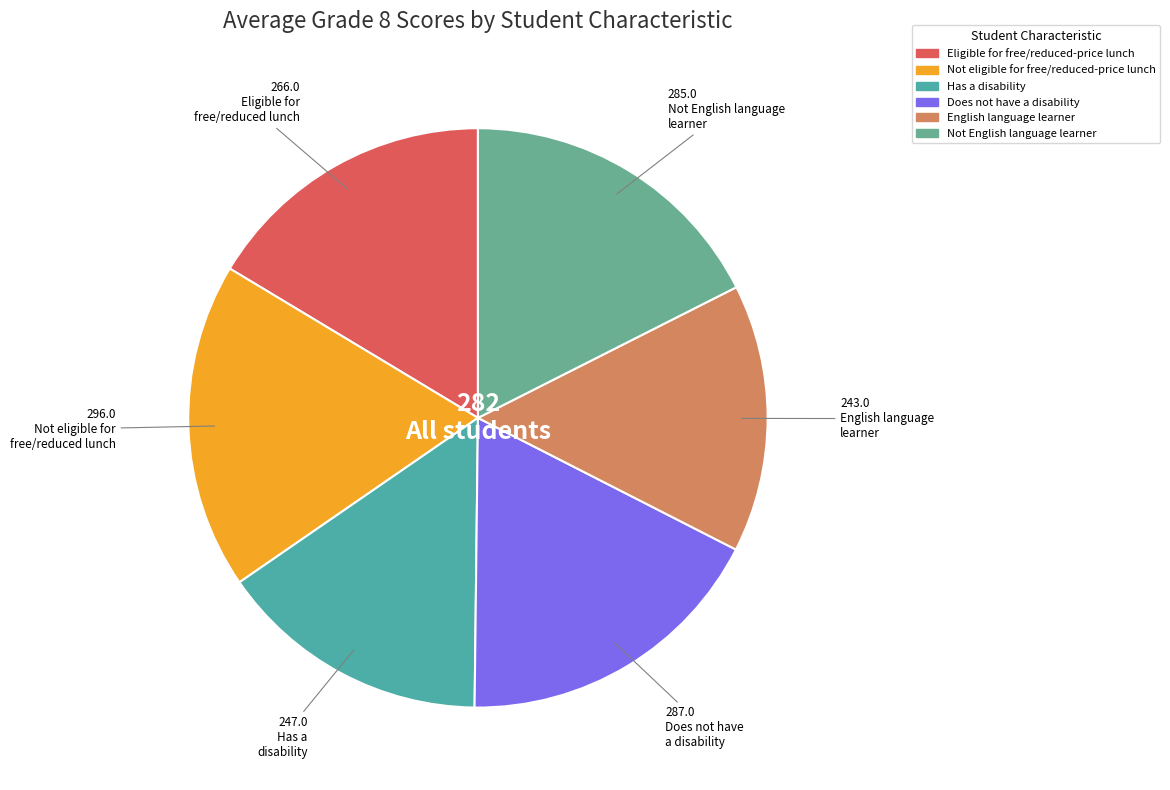

Is there any slice that represents more than half of the pie?

No